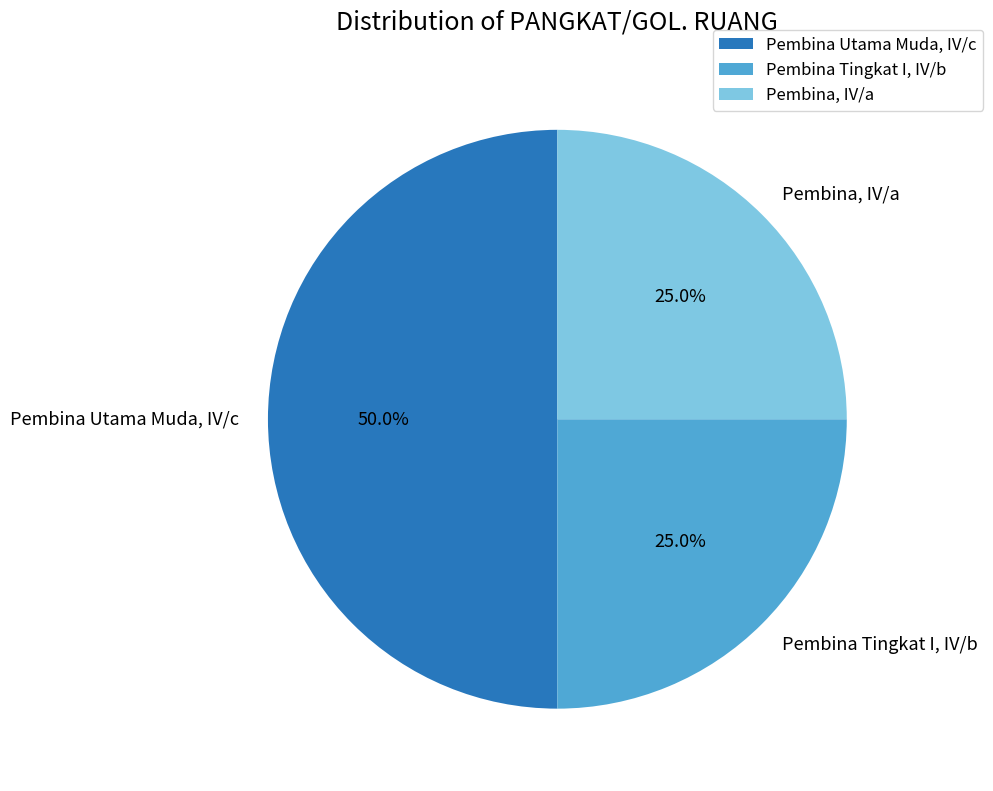

To the nearest percent, what is the difference between the largest and smallest slice percentages?

25%